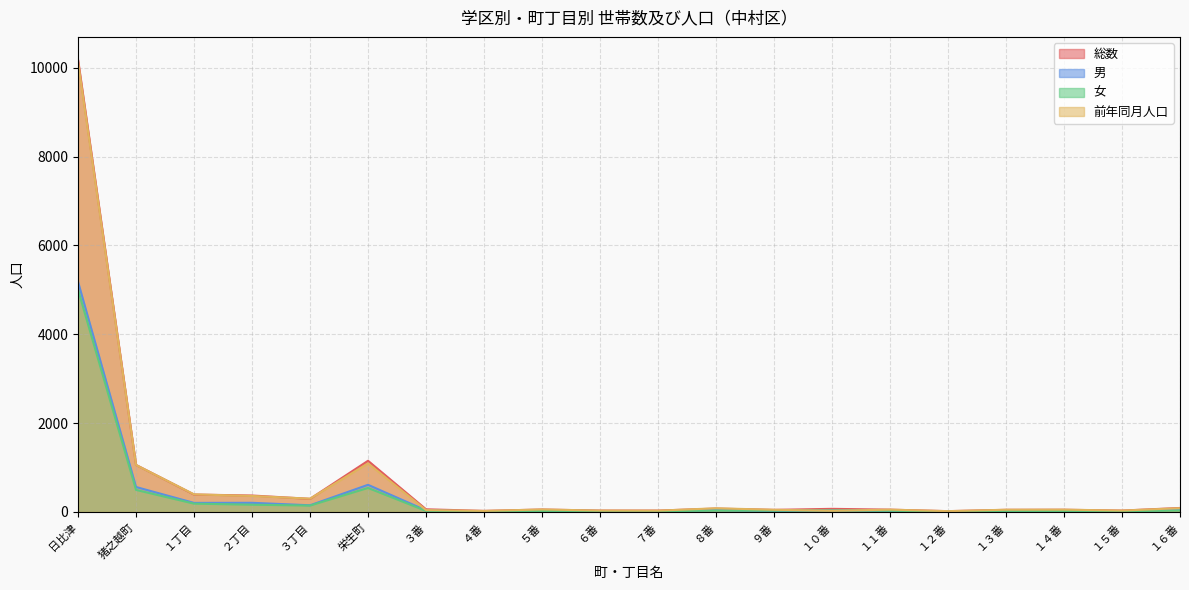

What is the total value across all series at ７番?

94